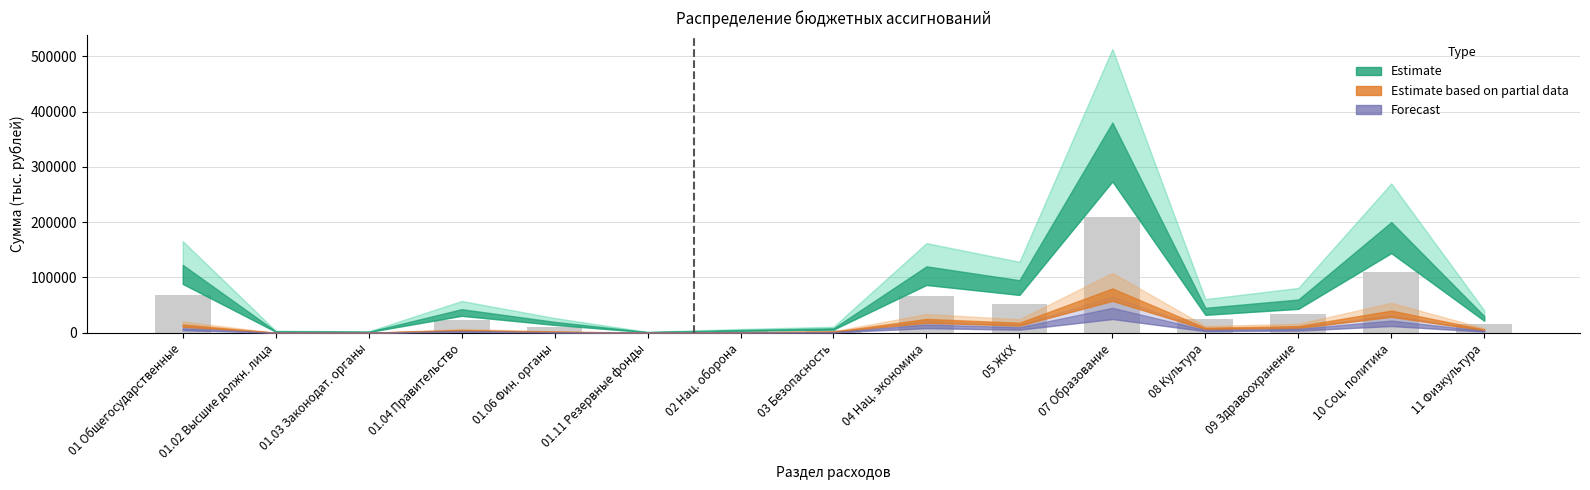

What is the change in value from 04 Нац. экономика to 10 Соц. политика?

+44000.0